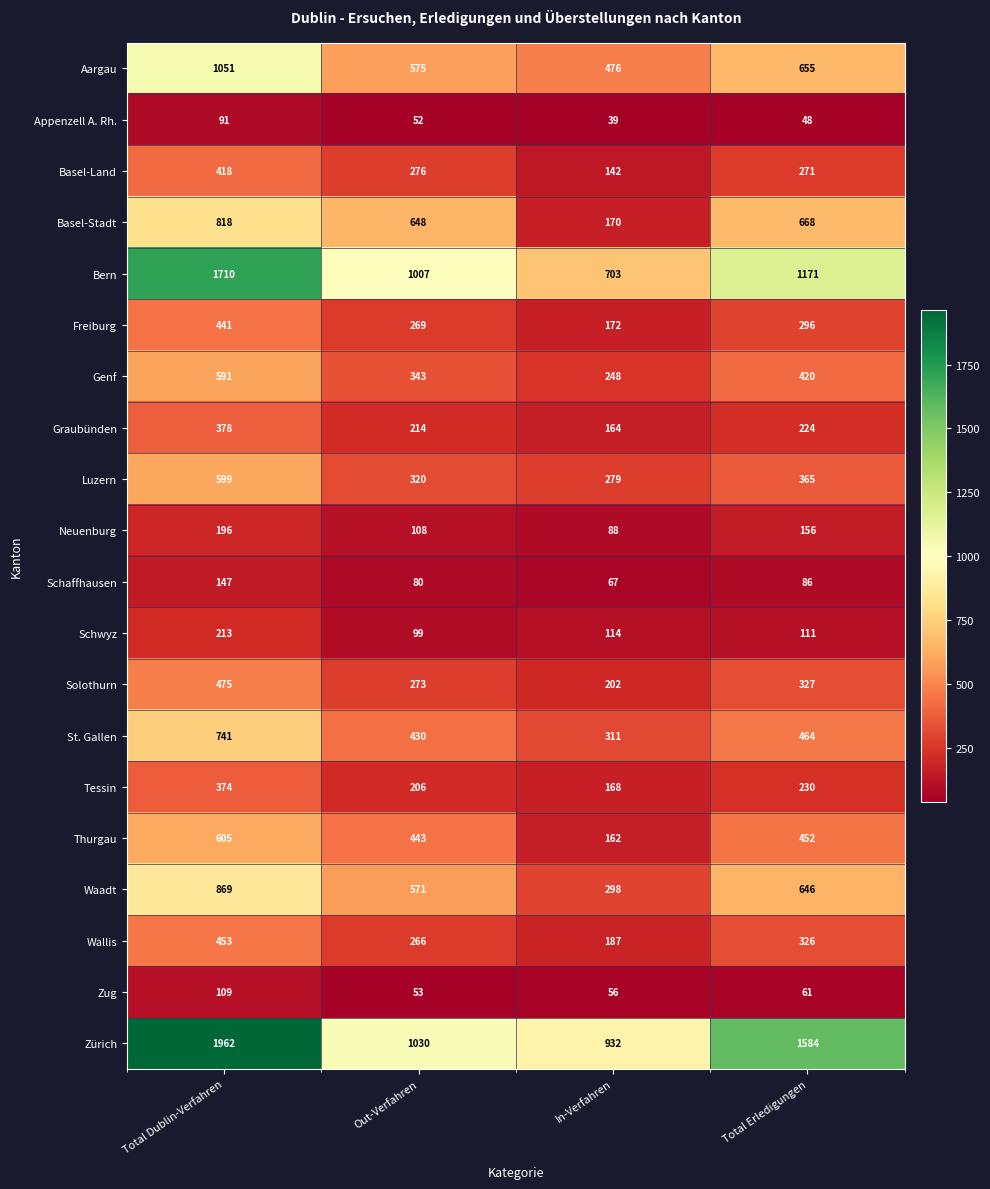

At how many categories does at least one series exceed 821?

4